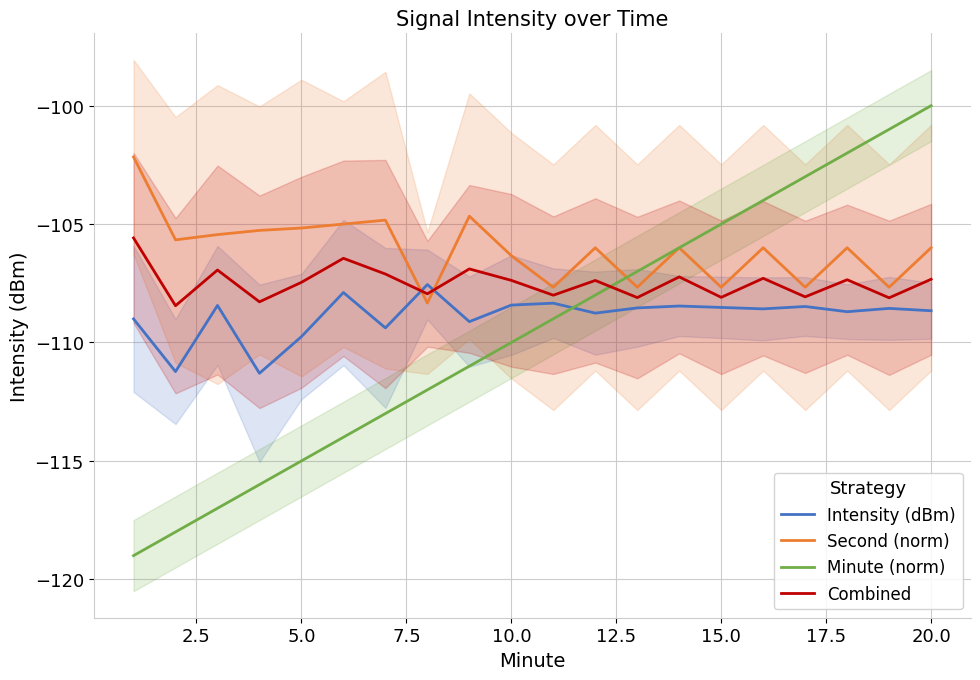

How many times do Minute (norm) and Intensity (dBm) cross each other?

1